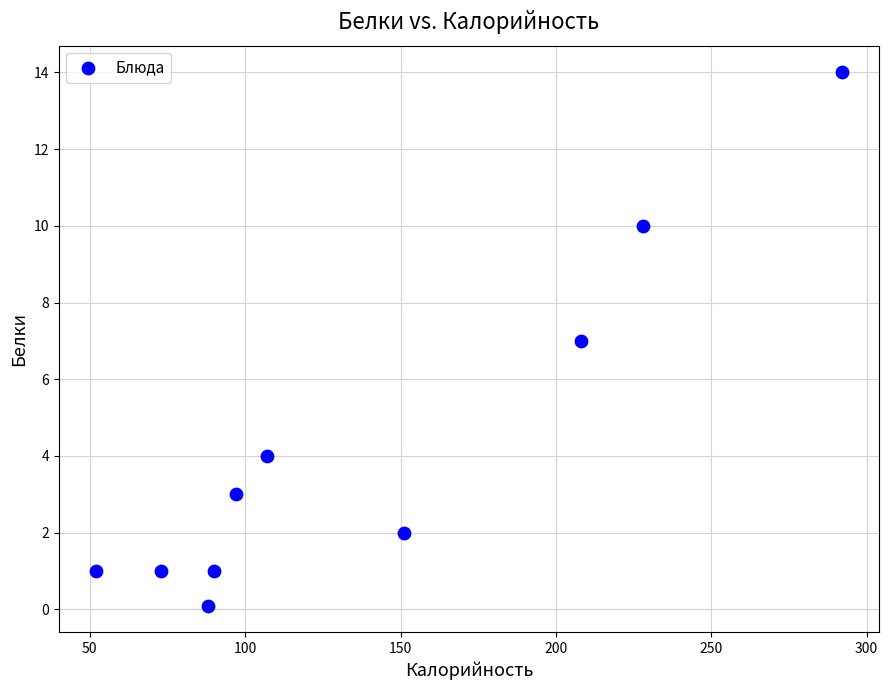

What is the average Y value?

4.3